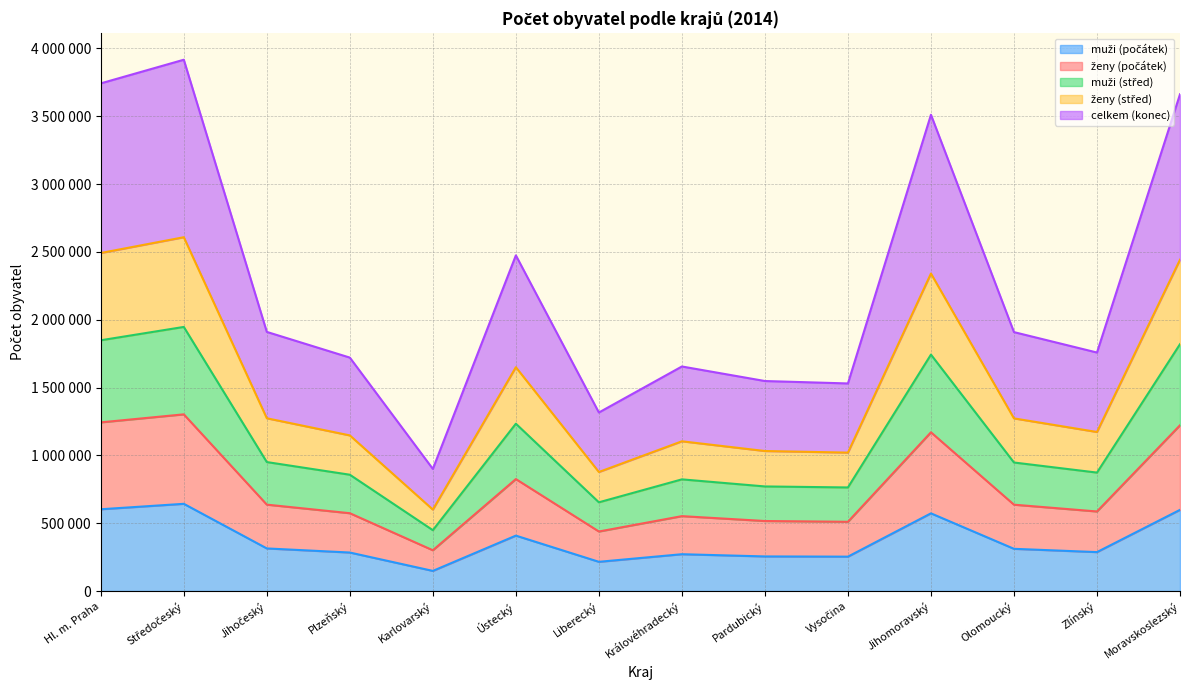

At which label is muži (počátek) closest to 395462?

Ústecký